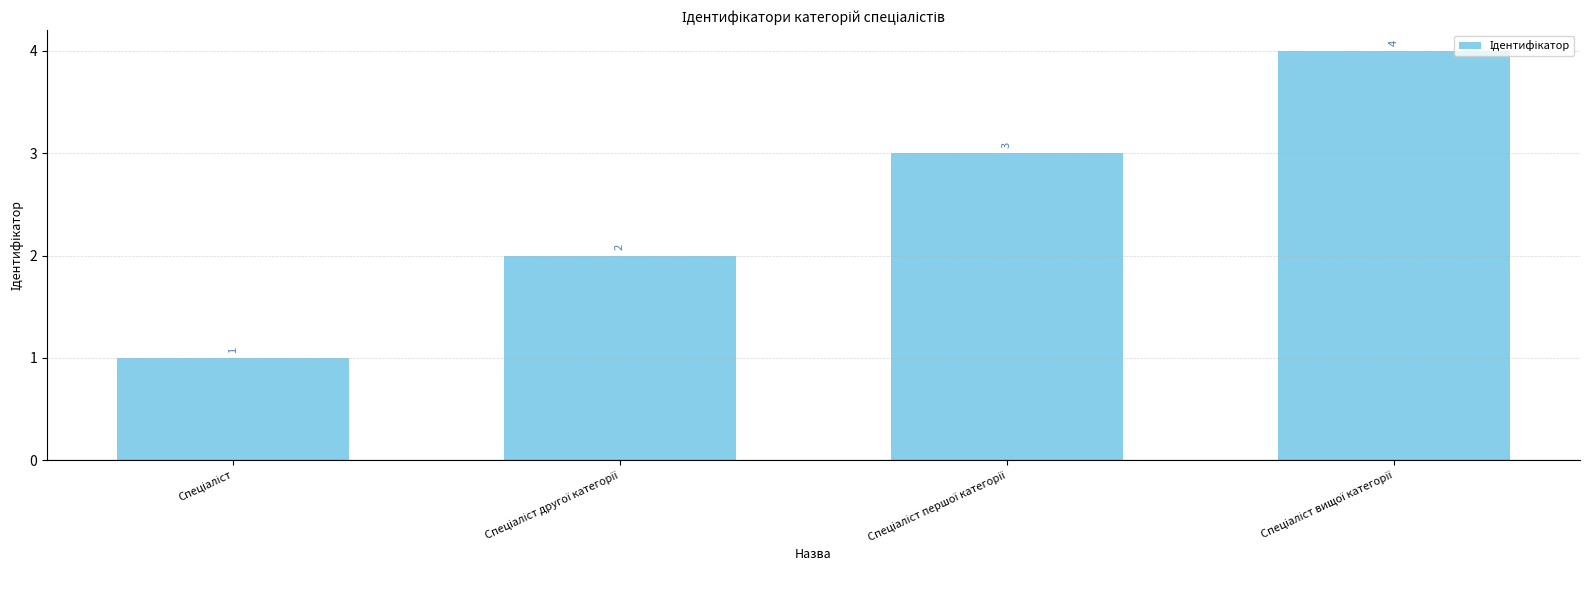

Count the values in the range 2 to 4.

3